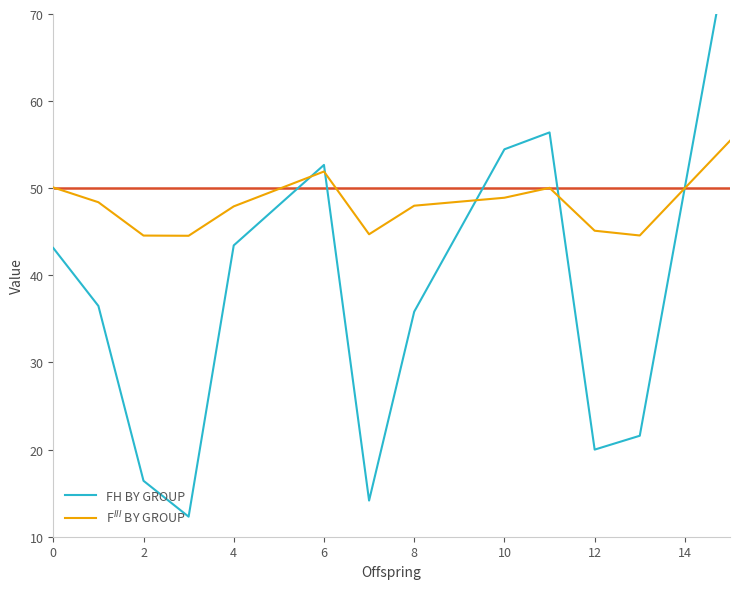

True or false: F$^{III}$ BY GROUP and FH BY GROUP cross at least once.

True